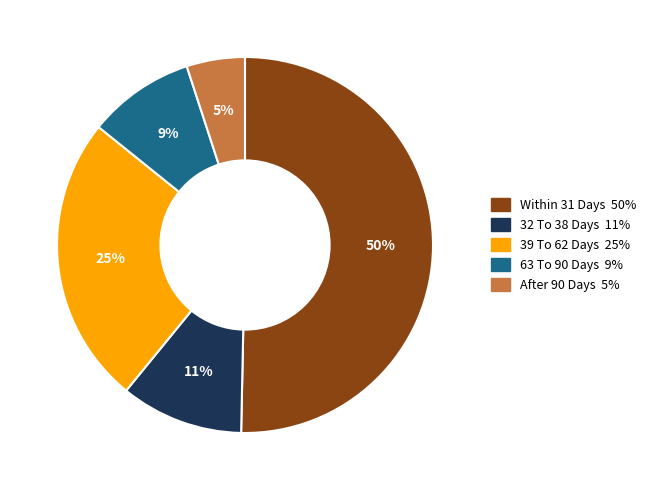

To the nearest percent, what is the difference between the largest and smallest slice percentages?

45%